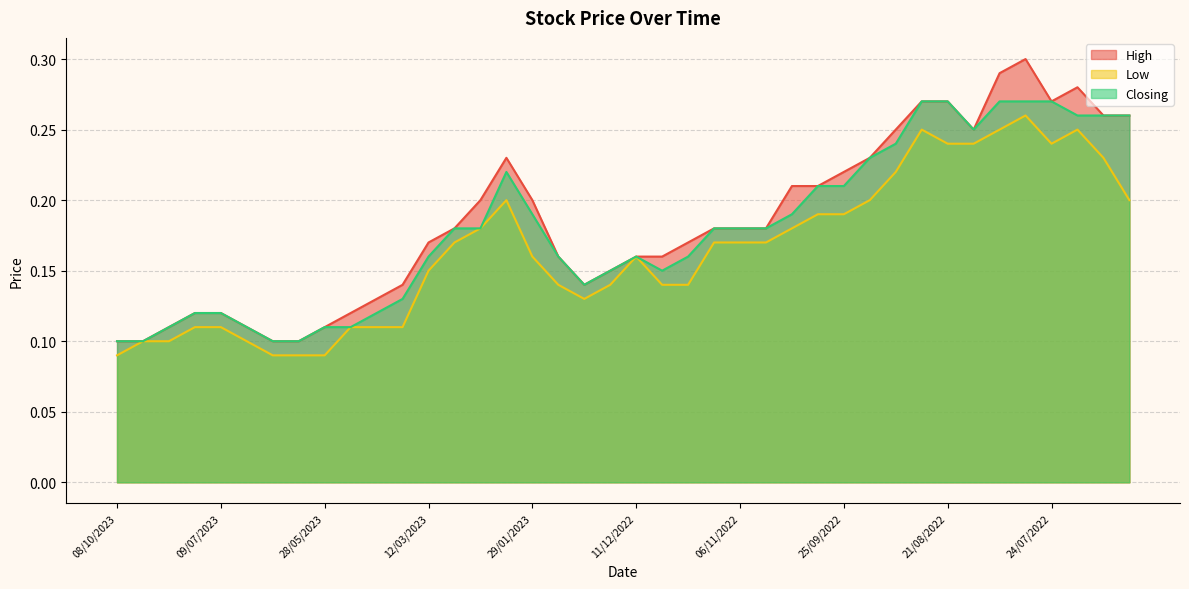

Is it true that Closing equals 0.2 at 31/07/2022?

False